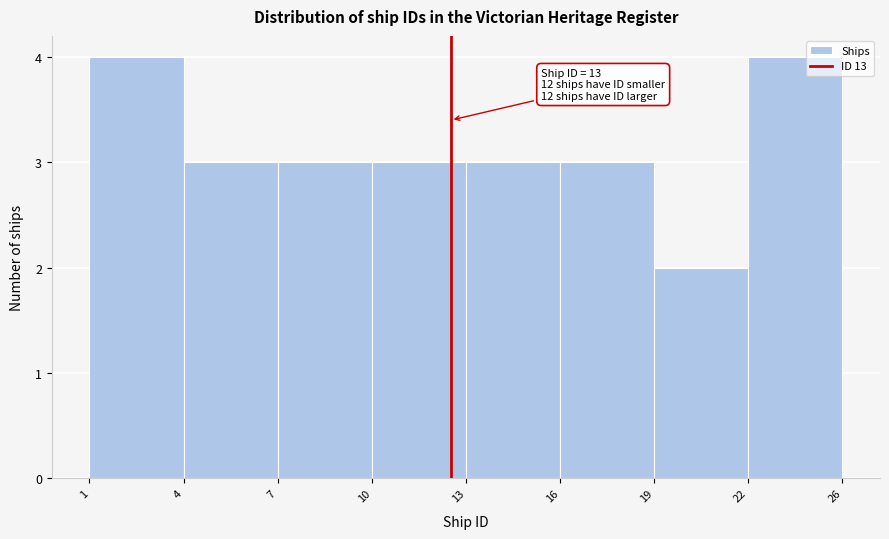

Reading right to left, transcribe all the data shown in this chart.

4	2	3	3	3	3	3	4